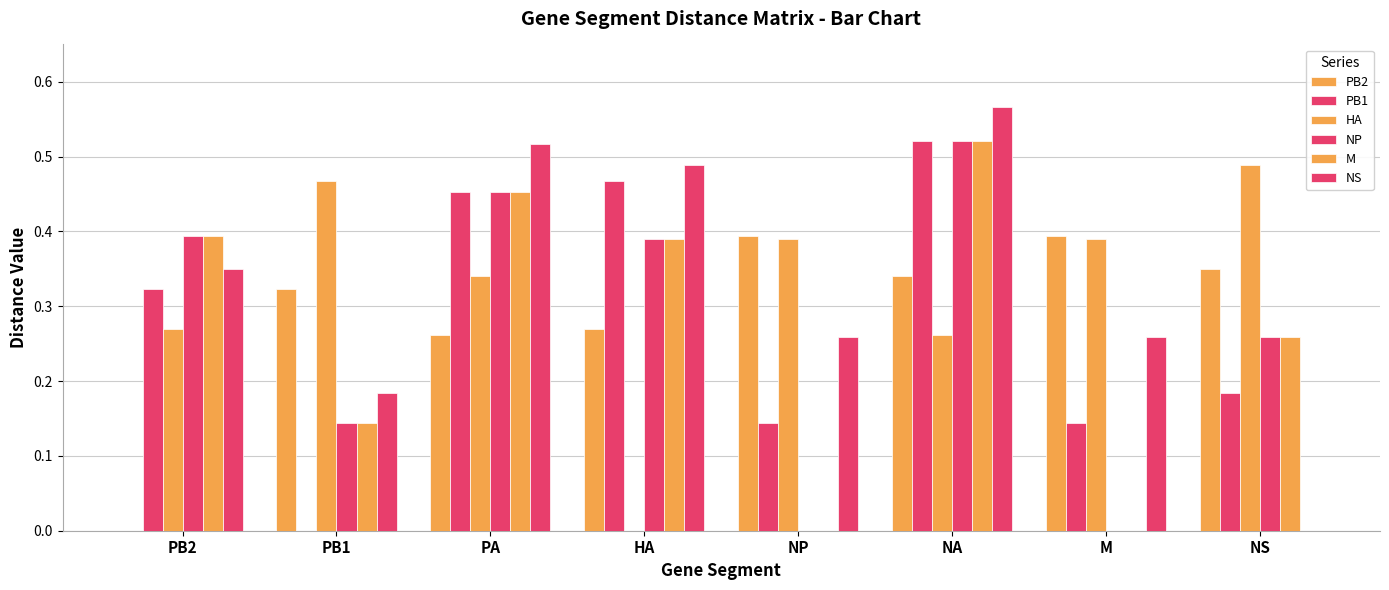

At which category does the chart reach its minimum across all series?

PB2